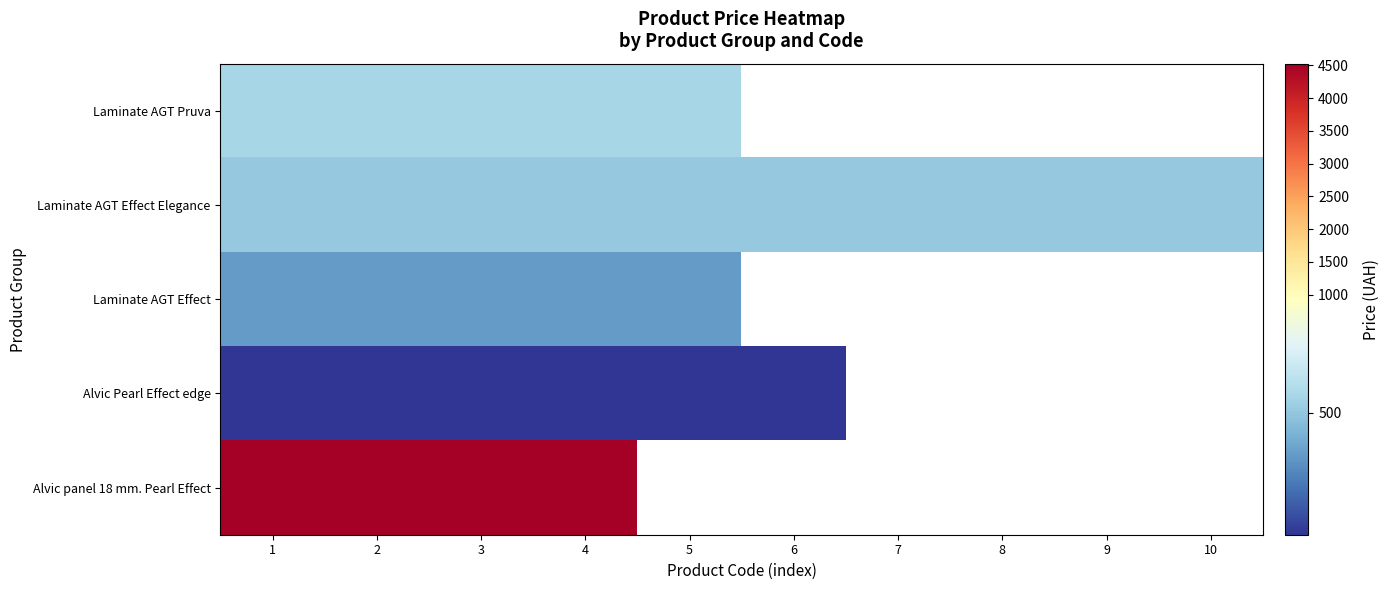

What is the maximum value shown in the chart?

4524.7